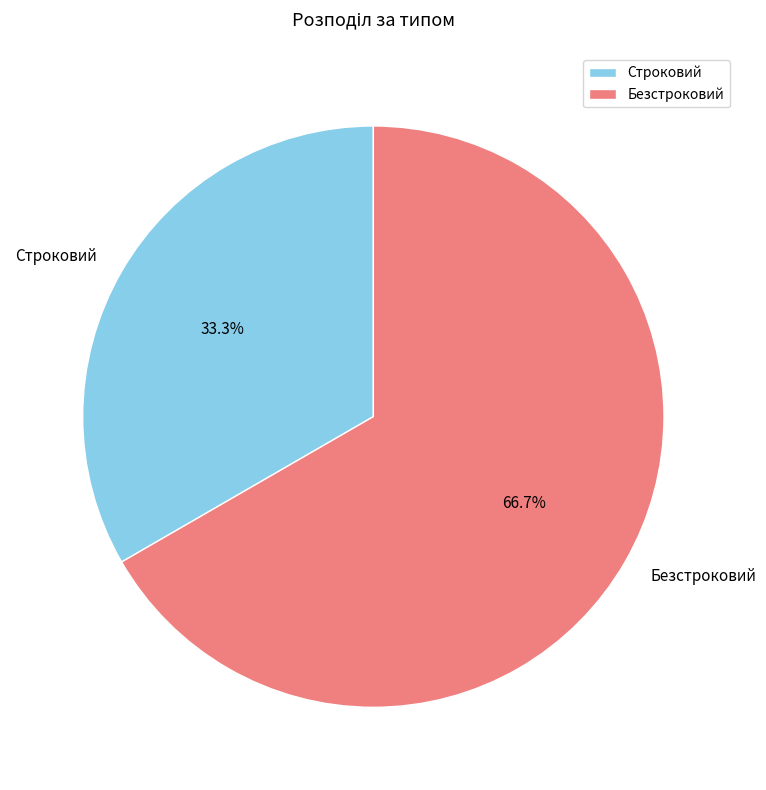

Rank the categories by value from highest to lowest.

Безстроковий, Строковий